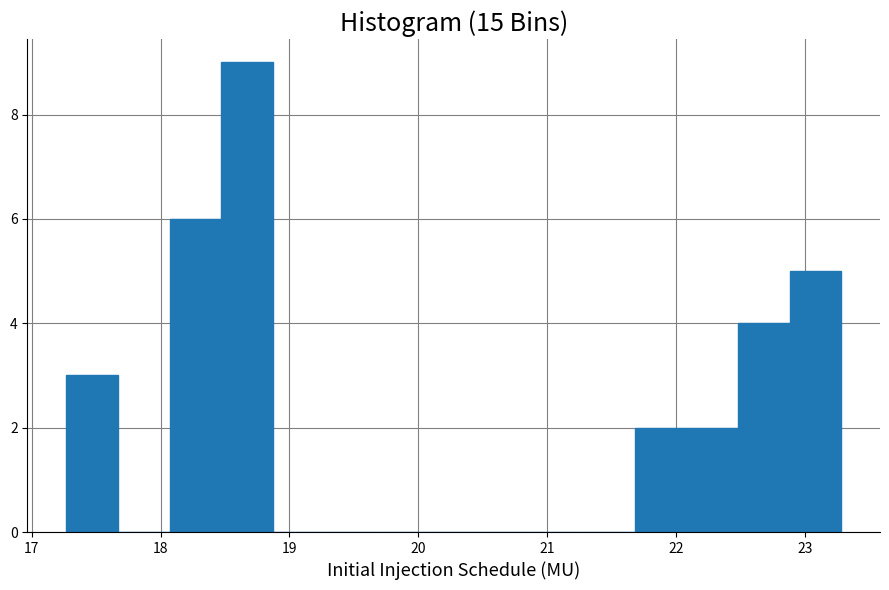

Reading left to right, transcribe this chart: for each bar, give the range it covers on the x-axis and its height. Neither the bar edges nor the heights are printed on the chart, so give them approximately, as read against the axes.

17.3 to 17.7: 3
17.7 to 18.1: 0
18.1 to 18.5: 6
18.5 to 18.9: 9
18.9 to 19.3: 0
19.3 to 19.7: 0
19.7 to 20.1: 0
20.1 to 20.5: 0
20.5 to 20.9: 0
20.9 to 21.3: 0
21.3 to 21.7: 0
21.7 to 22.1: 2
22.1 to 22.5: 2
22.5 to 22.9: 4
22.9 to 23.3: 5